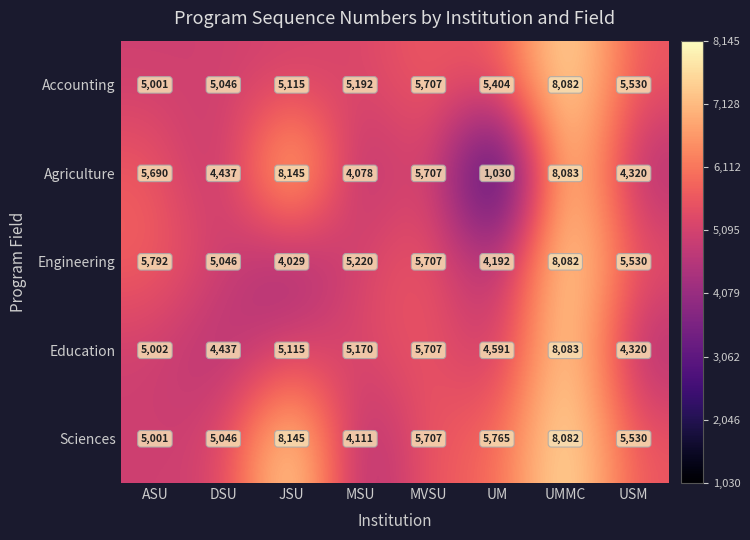

What value does the Sciences series have at JSU?

8145